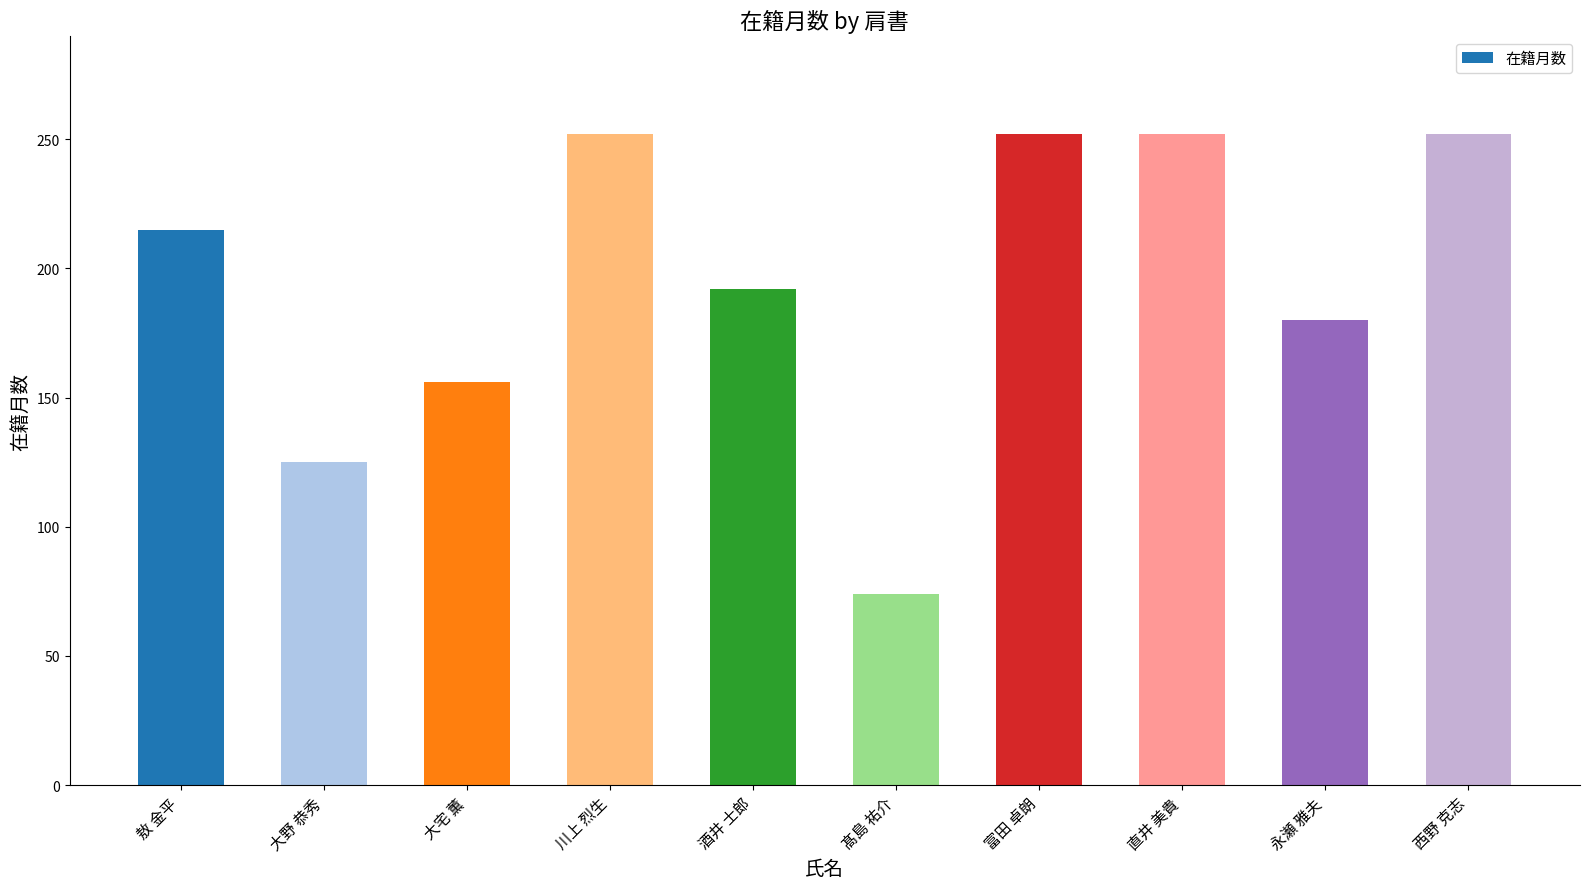

The chart shows a value of 156 at 大宅 薫. True or false?

True